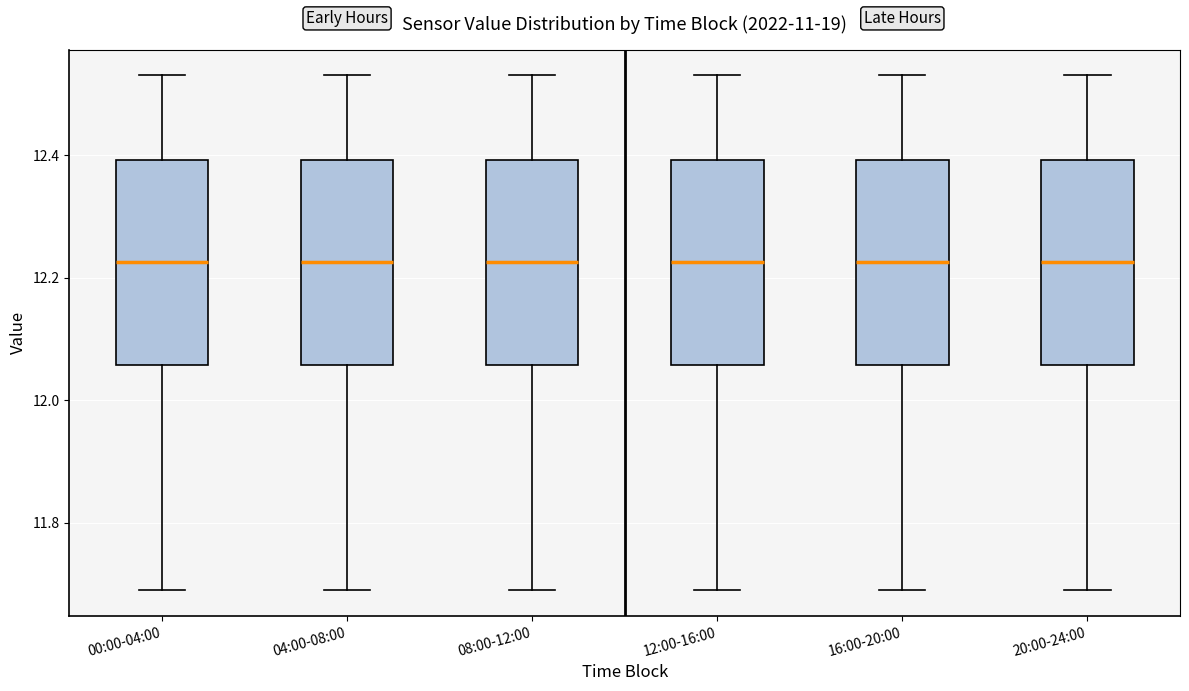

Where does the upper whisker of the box for 12:00-16:00 end on the y-axis? The values are not printed on the chart, so give them approximately, as read against the axis.

12.54